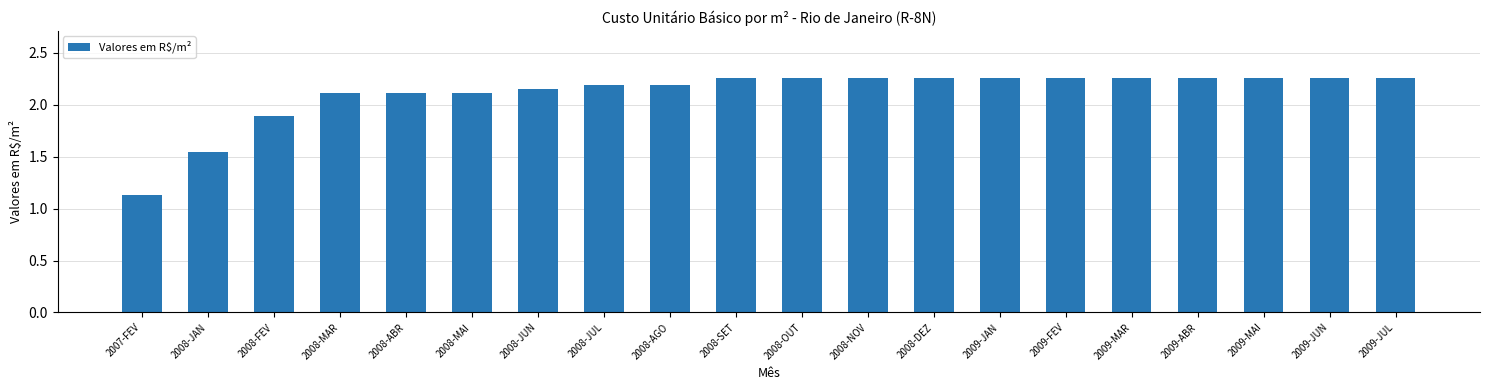

What is the sum of the values at 2008-OUT and 2009-JUN?

4.5